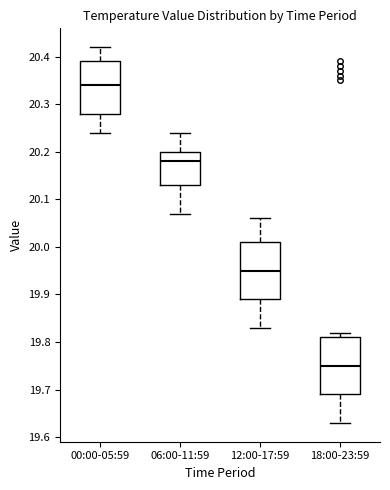

Reading left to right, transcribe this box plot: for each box, give where its median line is, the range the box spans, and where its two whiskers end, as read against the y-axis. The values are not printed on the chart, so give them approximately, as read against the axis.

00:00-05:59: median 20.34, box 20.28 to 20.39, whiskers 20.24 to 20.42
06:00-11:59: median 20.18, box 20.13 to 20.20, whiskers 20.07 to 20.24
12:00-17:59: median 19.95, box 19.89 to 20.01, whiskers 19.83 to 20.06
18:00-23:59: median 19.75, box 19.69 to 19.81, whiskers 19.63 to 19.82